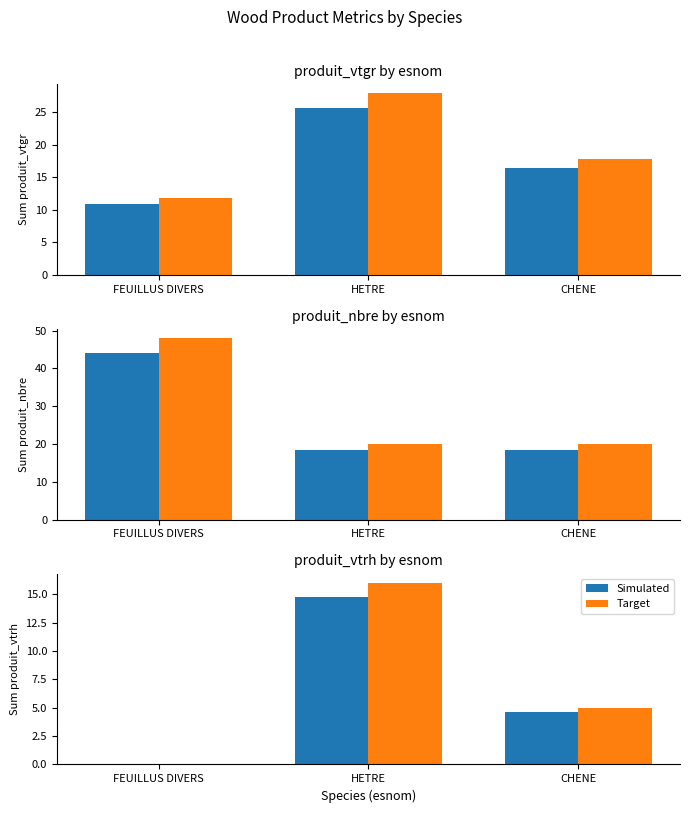

At which label does Target reach its peak?

HETRE